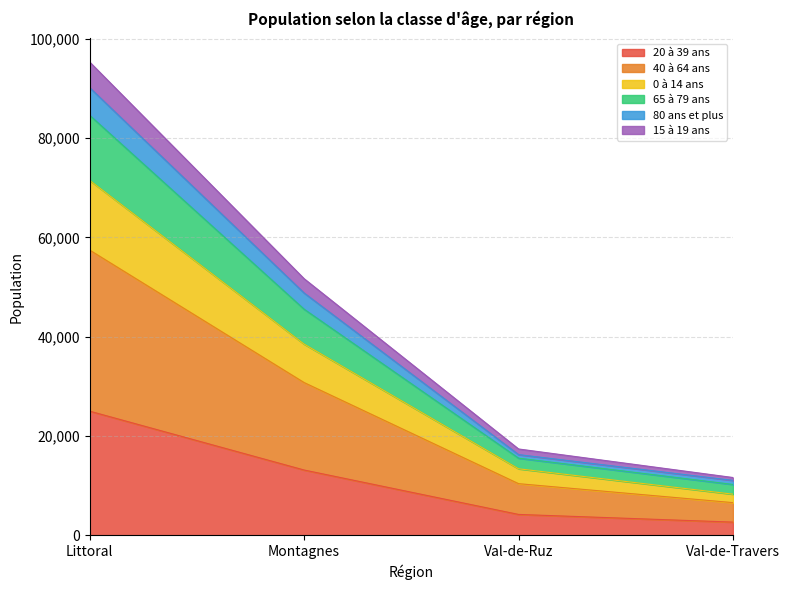

True or false: 40 à 64 ans and 15 à 19 ans cross at least once.

False